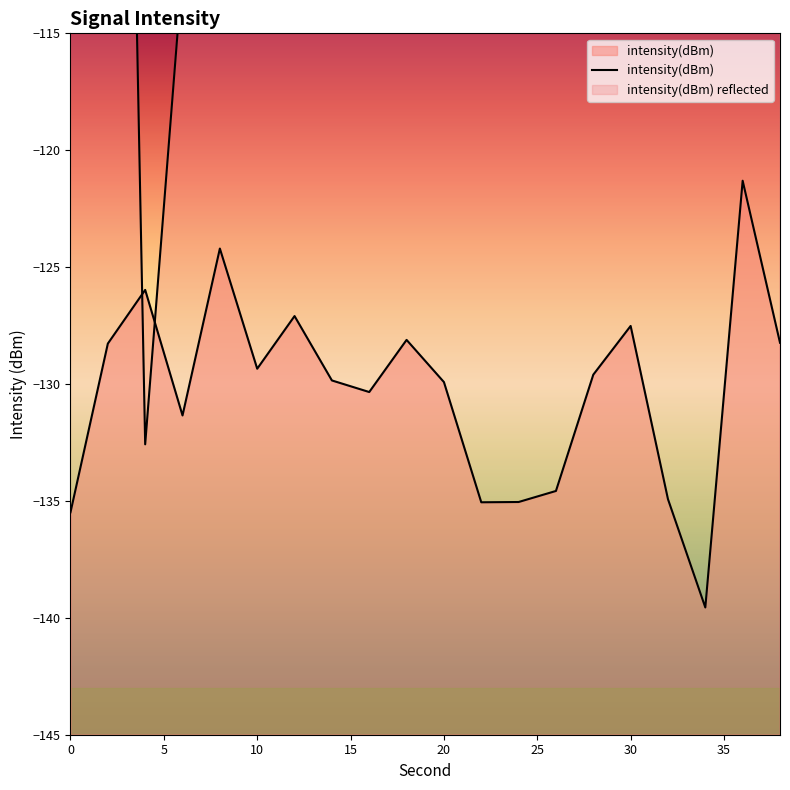

How many lines are shown in the chart?

1